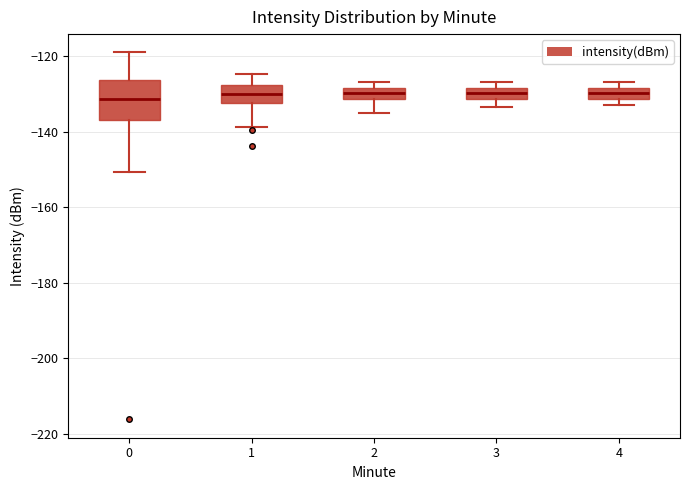

Where is the upper edge of the box at x = 0 on the y-axis? The values are not printed on the chart, so give them approximately, as read against the axis.

-126